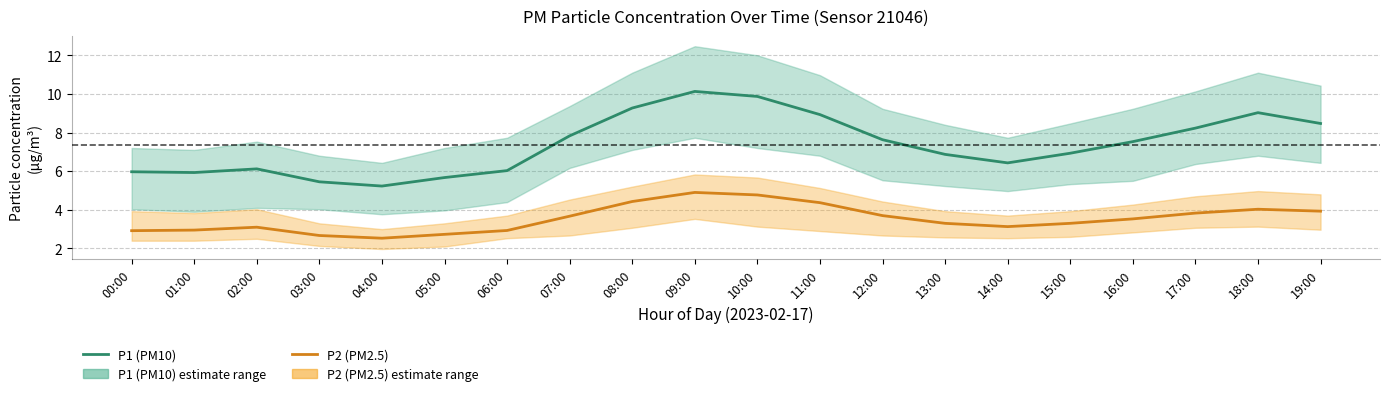

Rank the series by their maximum value, from lowest to highest.

P2 (PM2.5), P1 (PM10)